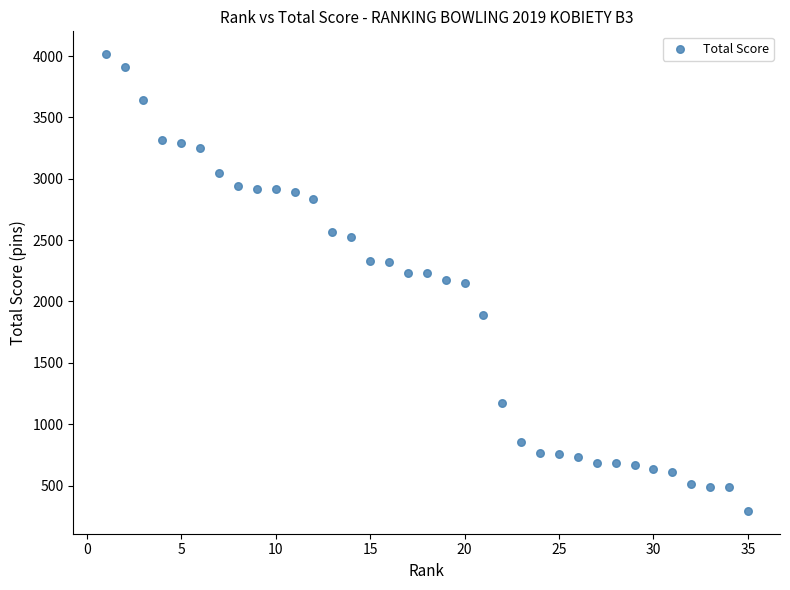

What is the range of X values (max minus min)?

34